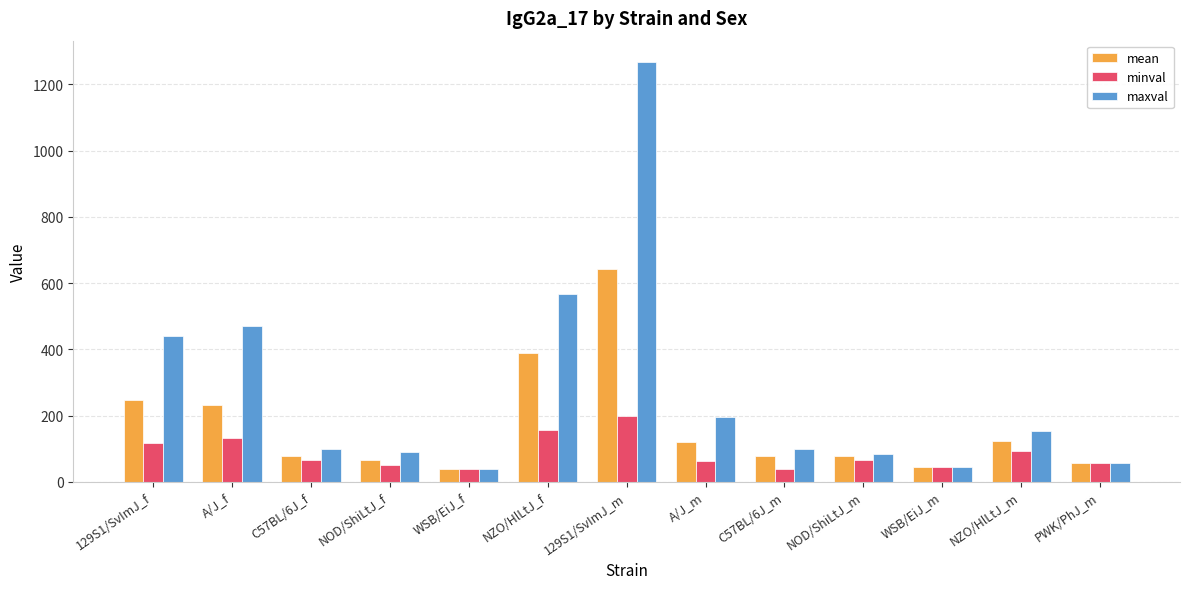

True or false: maxval has a value of 688.0 at A/J_f.

False